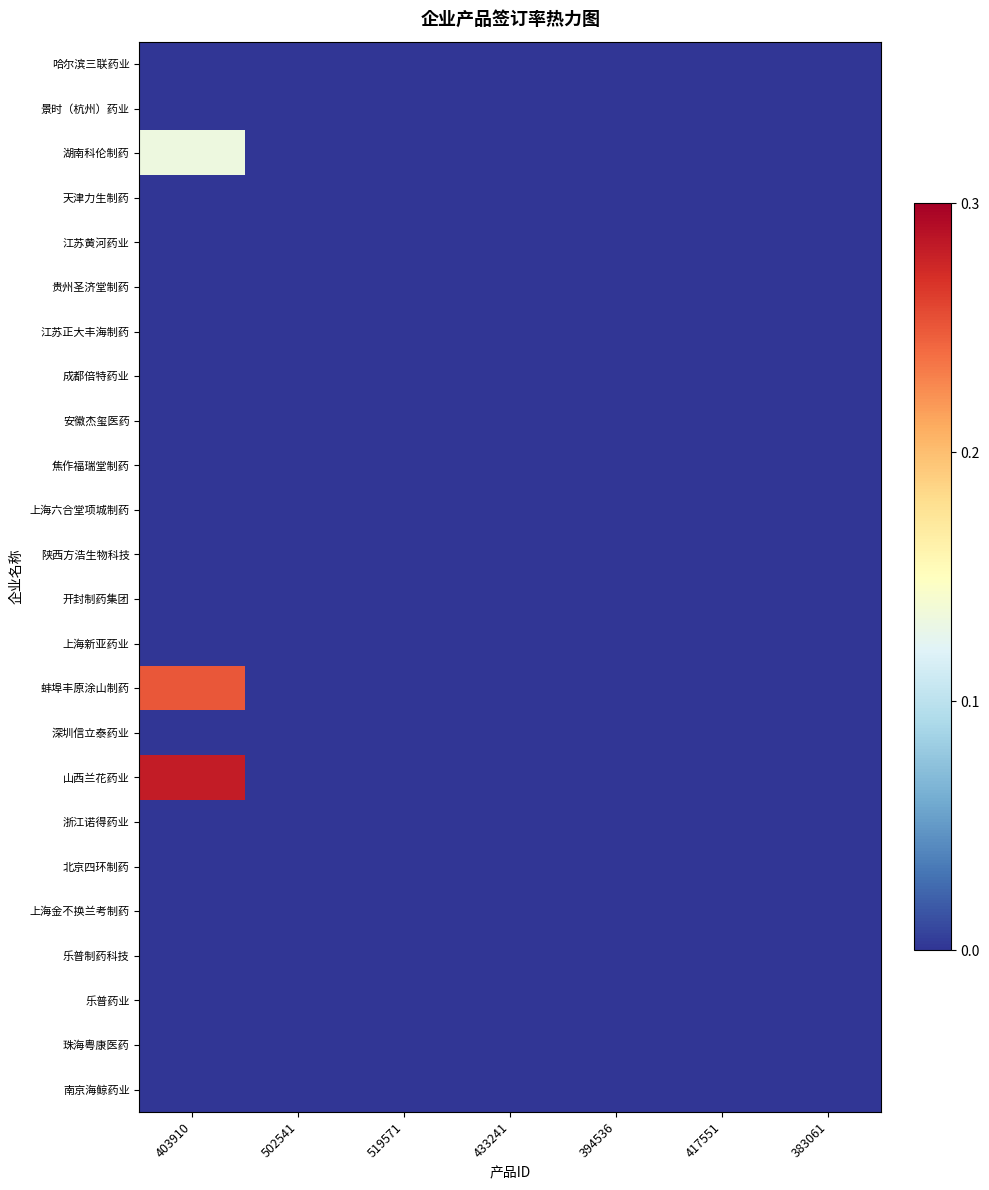

Reading left to right, list all the values displayed in this chart.

哈尔滨三联药业: 403910=0.0	502541=0.0	519571=0.0	433241=0.0	394536=0.0	417551=0.0	383061=0.0
景时（杭州）药业: 403910=0.0	502541=0.0	519571=0.0	433241=0.0	394536=0.0	417551=0.0	383061=0.0
湖南科伦制药: 403910=0.1	502541=0.0	519571=0.0	433241=0.0	394536=0.0	417551=0.0	383061=0.0
天津力生制药: 403910=0.0	502541=0.0	519571=0.0	433241=0.0	394536=0.0	417551=0.0	383061=0.0
江苏黄河药业: 403910=0.0	502541=0.0	519571=0.0	433241=0.0	394536=0.0	417551=0.0	383061=0.0
贵州圣济堂制药: 403910=0.0	502541=0.0	519571=0.0	433241=0.0	394536=0.0	417551=0.0	383061=0.0
江苏正大丰海制药: 403910=0.0	502541=0.0	519571=0.0	433241=0.0	394536=0.0	417551=0.0	383061=0.0
成都倍特药业: 403910=0.0	502541=0.0	519571=0.0	433241=0.0	394536=0.0	417551=0.0	383061=0.0
安徽杰玺医药: 403910=0.0	502541=0.0	519571=0.0	433241=0.0	394536=0.0	417551=0.0	383061=0.0
焦作福瑞堂制药: 403910=0.0	502541=0.0	519571=0.0	433241=0.0	394536=0.0	417551=0.0	383061=0.0
上海六合堂项城制药: 403910=0.0	502541=0.0	519571=0.0	433241=0.0	394536=0.0	417551=0.0	383061=0.0
陕西方浩生物科技: 403910=0.0	502541=0.0	519571=0.0	433241=0.0	394536=0.0	417551=0.0	383061=0.0
开封制药集团: 403910=0.0	502541=0.0	519571=0.0	433241=0.0	394536=0.0	417551=0.0	383061=0.0
上海新亚药业: 403910=0.0	502541=0.0	519571=0.0	433241=0.0	394536=0.0	417551=0.0	383061=0.0
蚌埠丰原涂山制药: 403910=0.2	502541=0.0	519571=0.0	433241=0.0	394536=0.0	417551=0.0	383061=0.0
深圳信立泰药业: 403910=0.0	502541=0.0	519571=0.0	433241=0.0	394536=0.0	417551=0.0	383061=0.0
山西兰花药业: 403910=0.3	502541=0.0	519571=0.0	433241=0.0	394536=0.0	417551=0.0	383061=0.0
浙江诺得药业: 403910=0.0	502541=0.0	519571=0.0	433241=0.0	394536=0.0	417551=0.0	383061=0.0
北京四环制药: 403910=0.0	502541=0.0	519571=0.0	433241=0.0	394536=0.0	417551=0.0	383061=0.0
上海金不换兰考制药: 403910=0.0	502541=0.0	519571=0.0	433241=0.0	394536=0.0	417551=0.0	383061=0.0
乐普制药科技: 403910=0.0	502541=0.0	519571=0.0	433241=0.0	394536=0.0	417551=0.0	383061=0.0
乐普药业: 403910=0.0	502541=0.0	519571=0.0	433241=0.0	394536=0.0	417551=0.0	383061=0.0
珠海粤康医药: 403910=0.0	502541=0.0	519571=0.0	433241=0.0	394536=0.0	417551=0.0	383061=0.0
南京海鲸药业: 403910=0.0	502541=0.0	519571=0.0	433241=0.0	394536=0.0	417551=0.0	383061=0.0